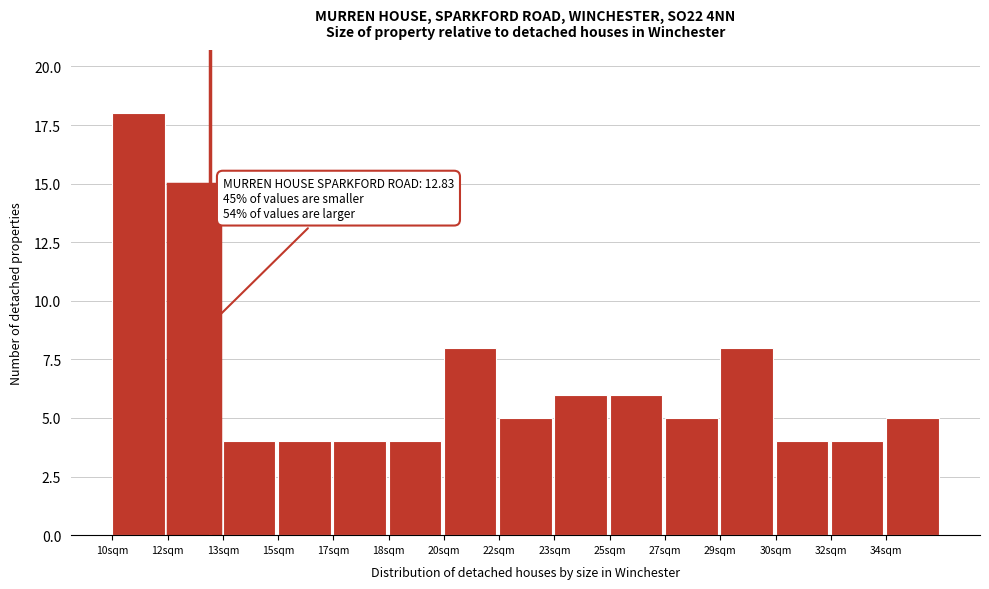

Reading right to left, extract all data points from this chart.

5	4	4	8	5	6	6	5	8	4	4	4	4	15	18